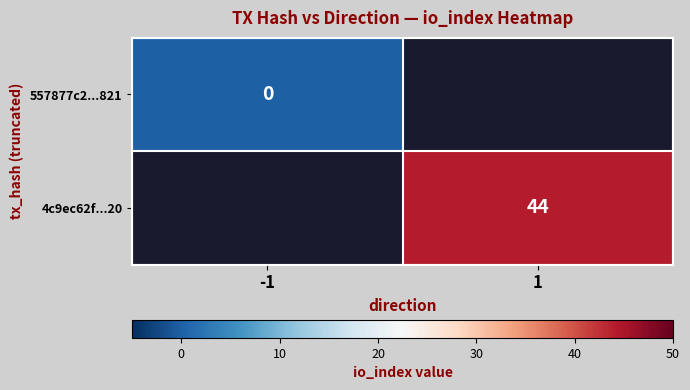

Is the value of 557877c2...821 at -1 greater than the value of 4c9ec62f...20 at 1?

No